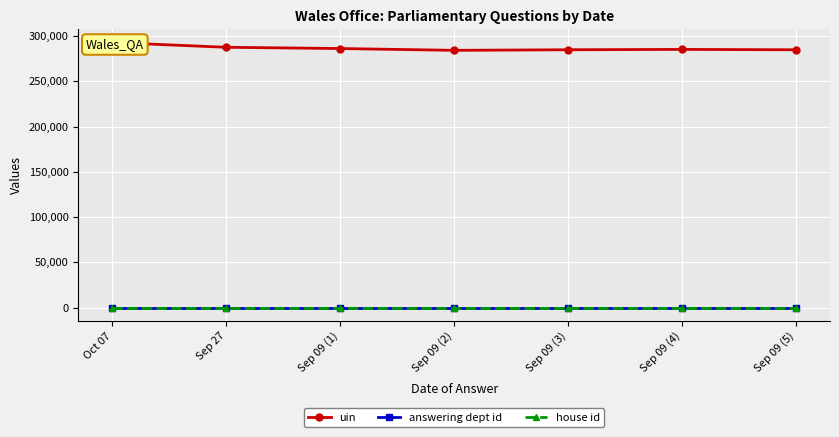

What is the difference between the maximum and minimum values in the uin series?

8651